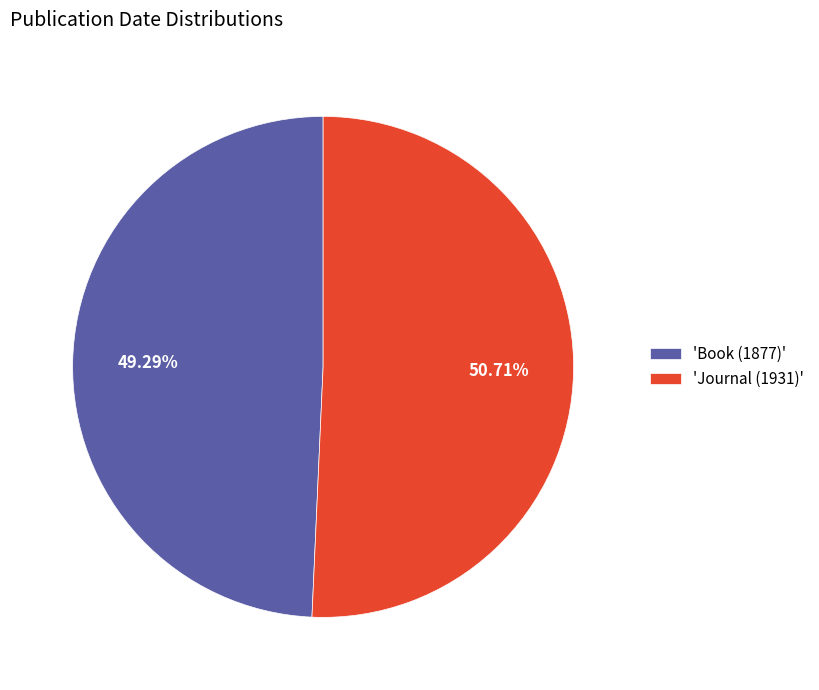

To the nearest percent, what is the average slice percentage?

50%